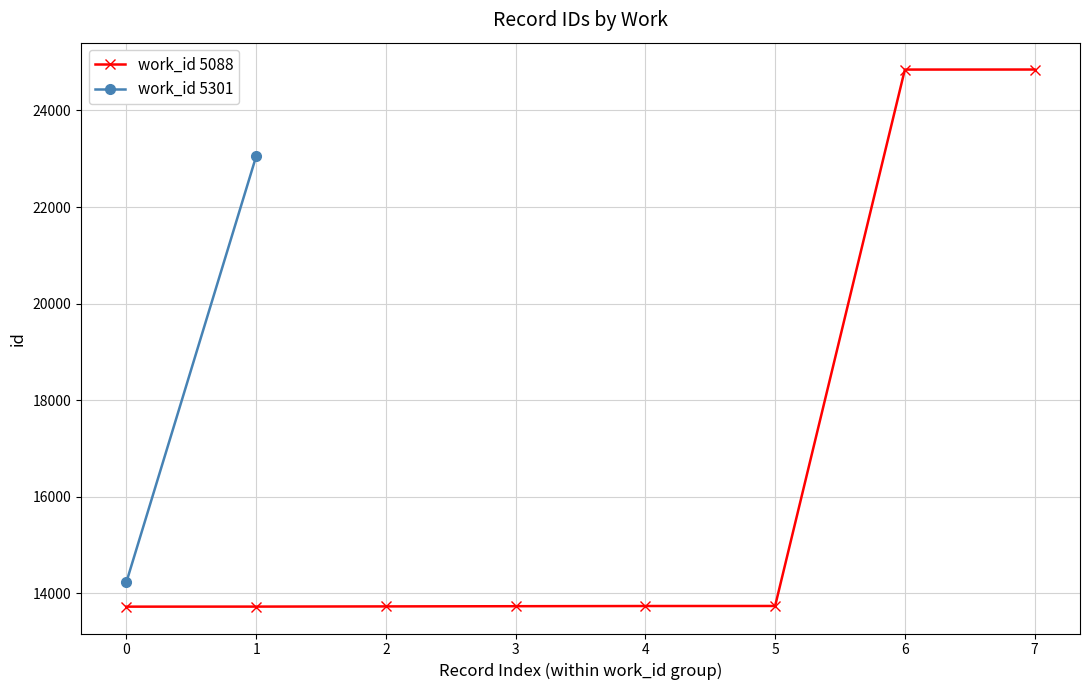

What is the lowest value of the work_id 5088 series?

13722